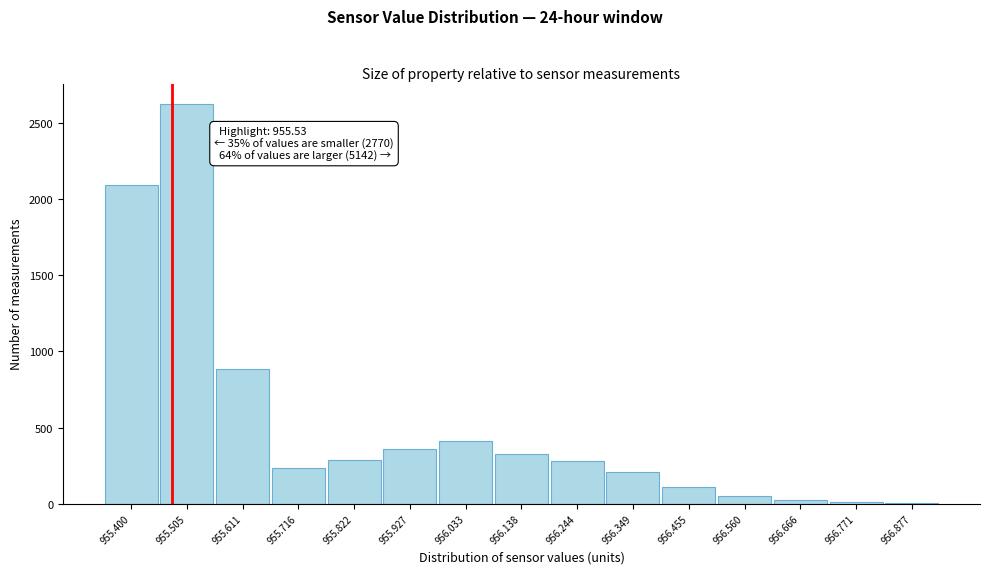

The value at 956.138 is 473. True or false?

False